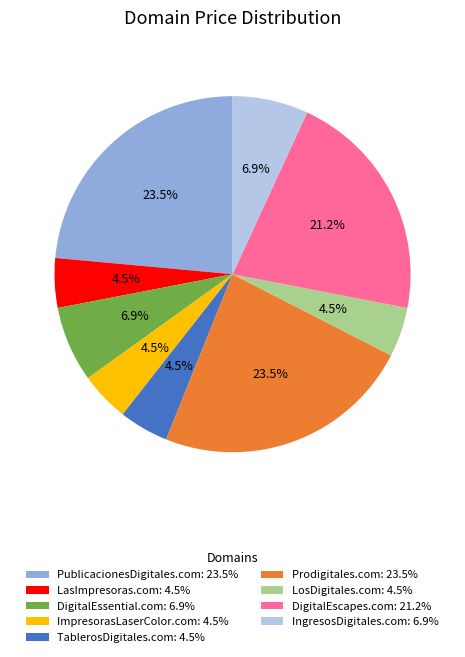

How much of the chart is everything except PublicacionesDigitales.com: 23.5%?

76.5%